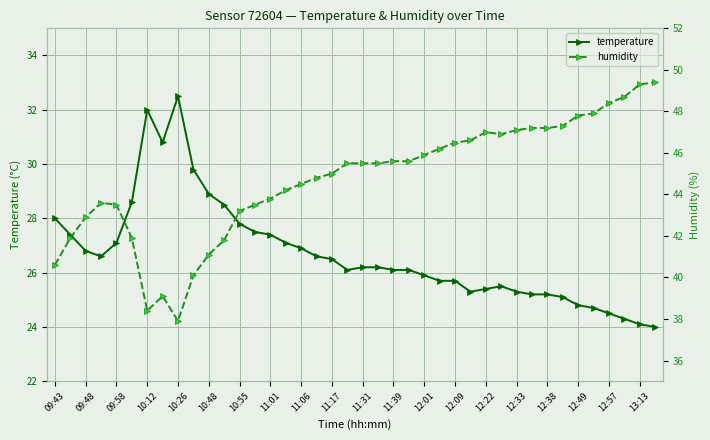

What is the smallest value displayed?

24.0